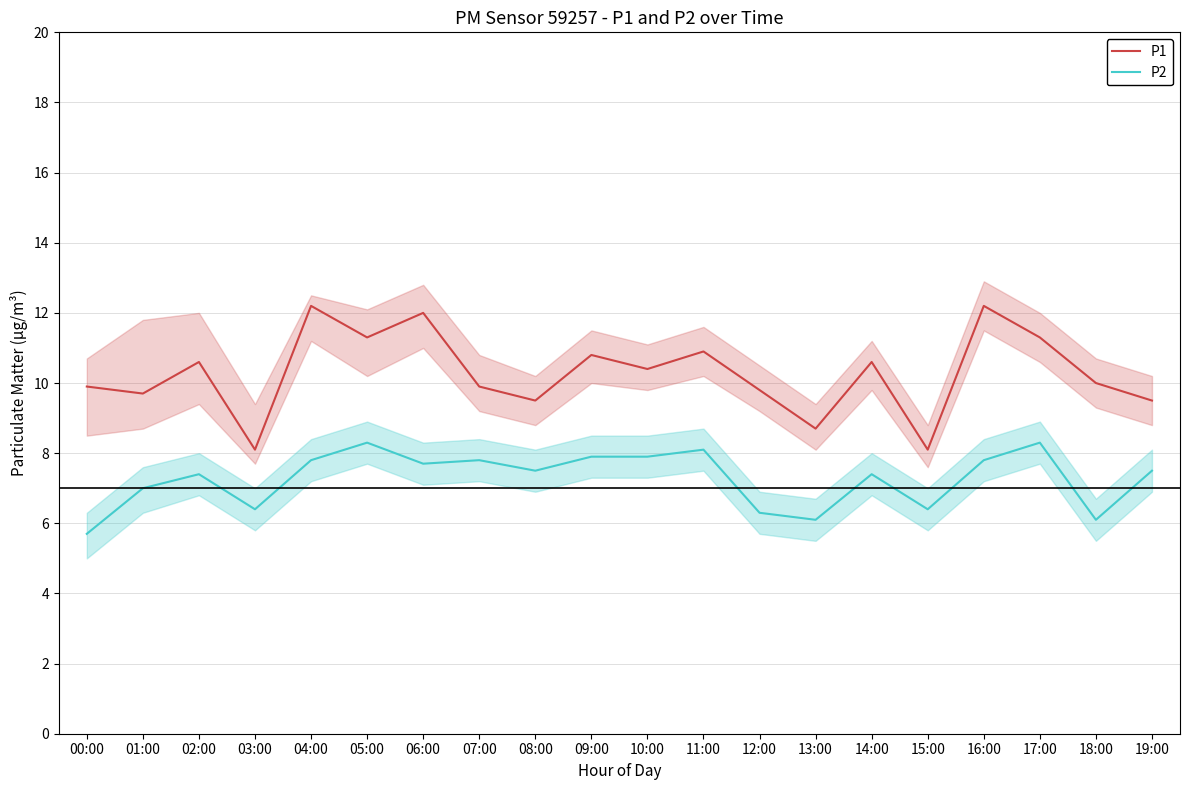

Does the chart have visible grid lines?

Yes